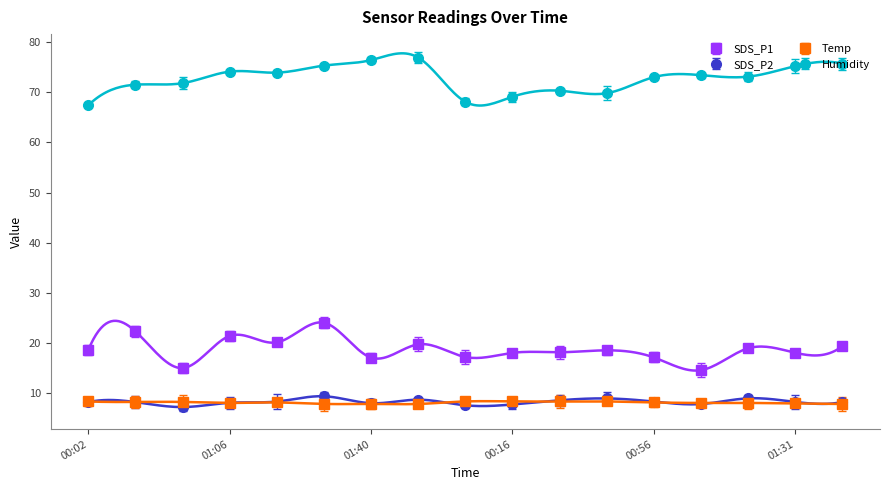

What are all the series names shown in the legend?

SDS_P1, SDS_P2, Temp, Humidity